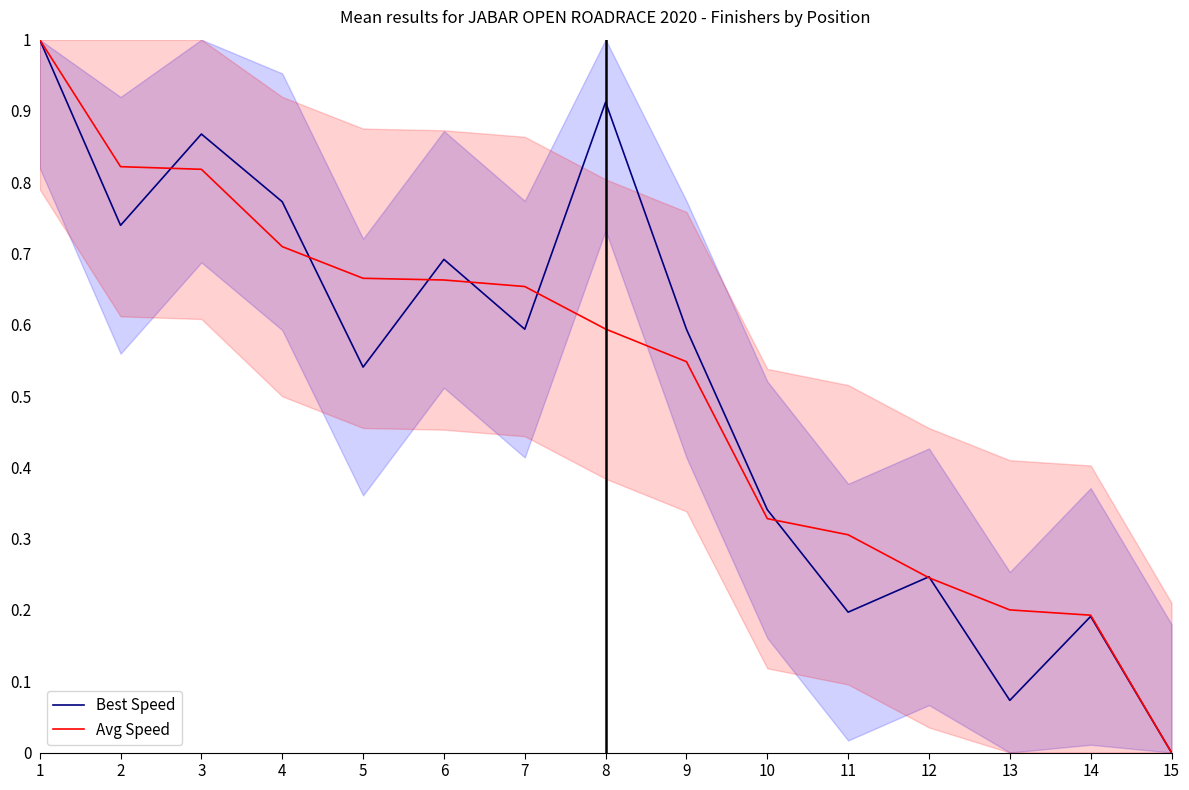

Is it true that Avg Speed equals 0.8 at 3?

True